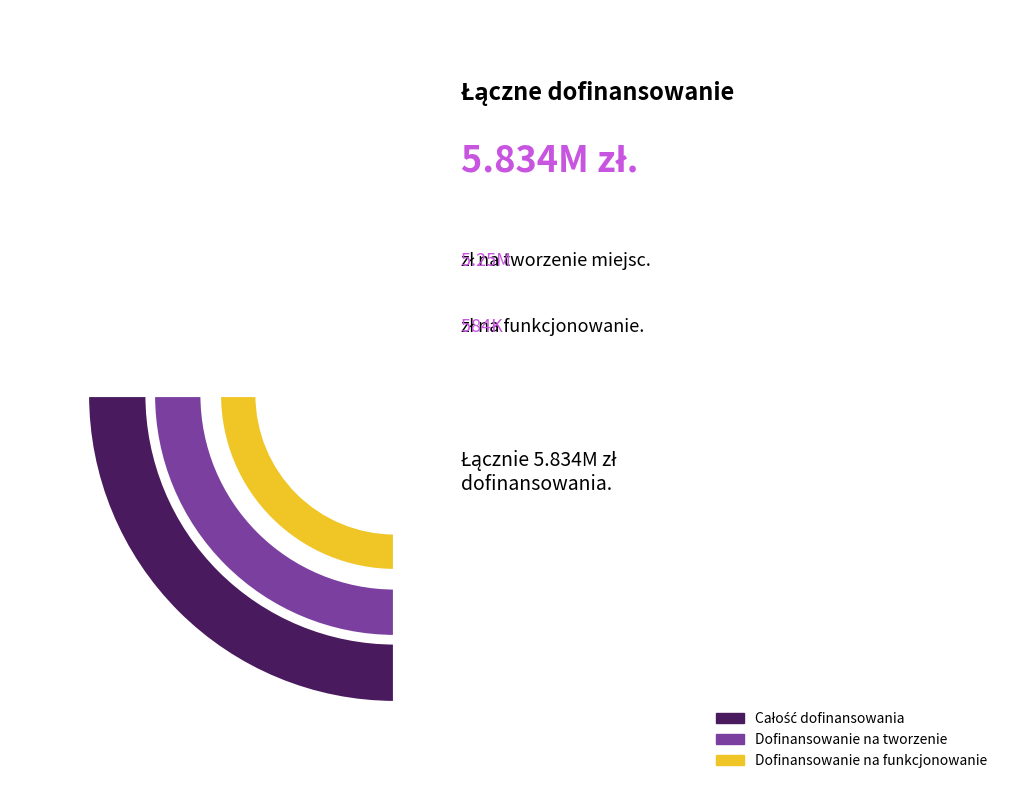

True or false: Gmina Człuchów accounts for 1% of the total.

False